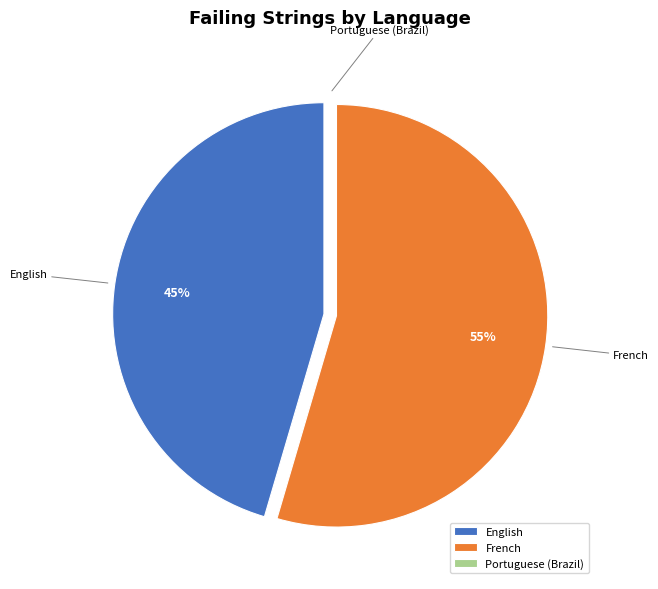

Which category has the biggest portion of the pie?

French